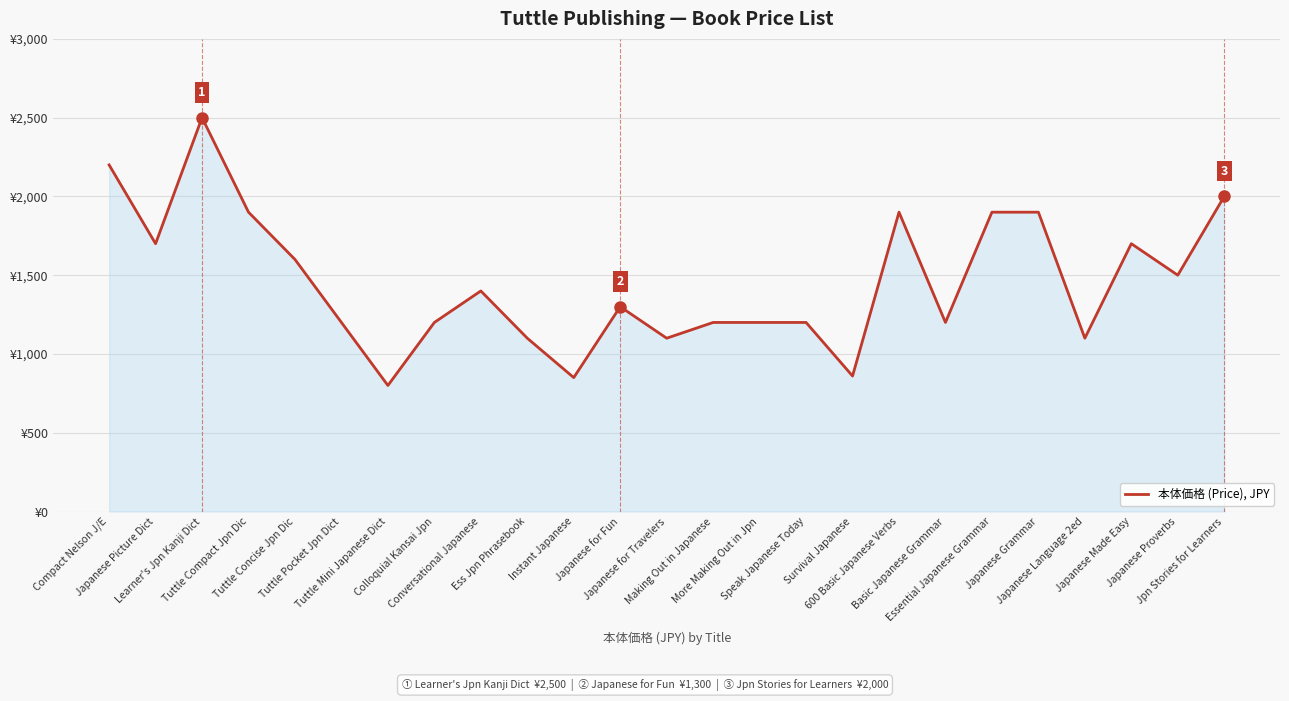

Which label corresponds to the smallest value in the chart?

Tuttle Mini Japanese Dict